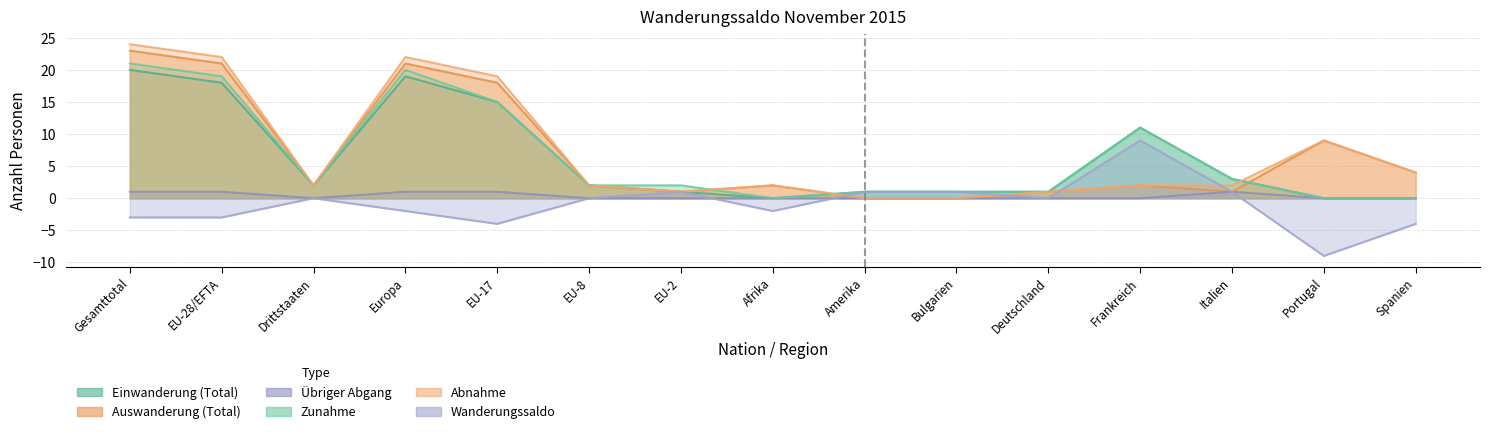

Does the chart have visible grid lines?

Yes